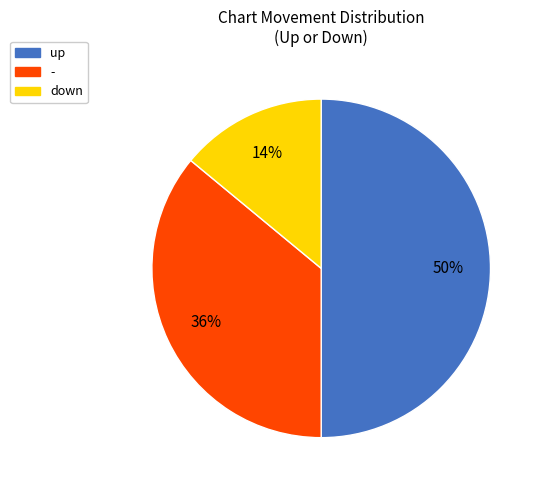

Rank the categories by value from highest to lowest.

up, -, down